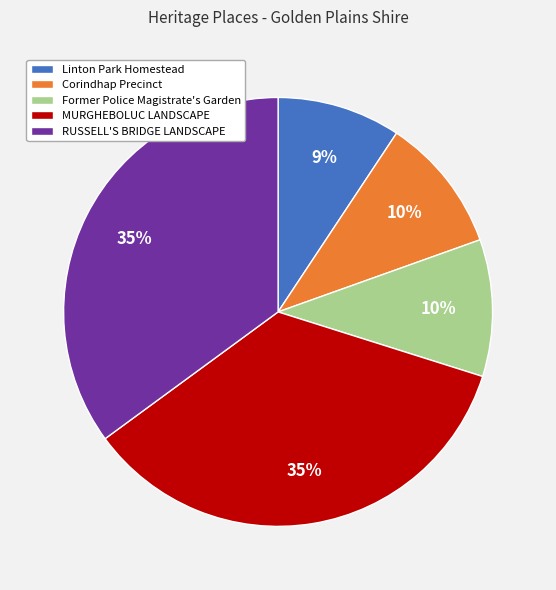

How many segments does this pie chart have?

5